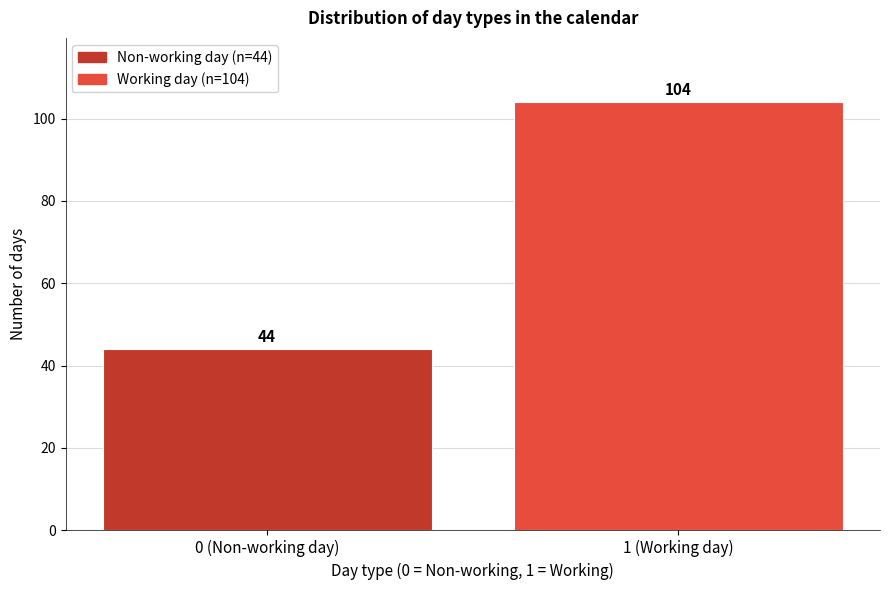

Reading left to right, what are all the values shown in this chart?

0 (Non-working day)=44	1 (Working day)=104